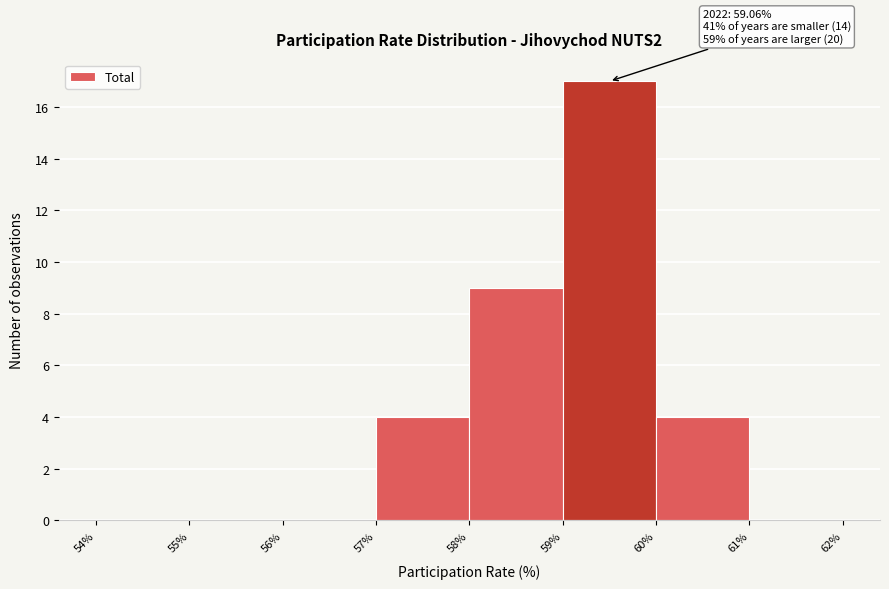

Which range on the x-axis has the tallest bar?

59% to 60%